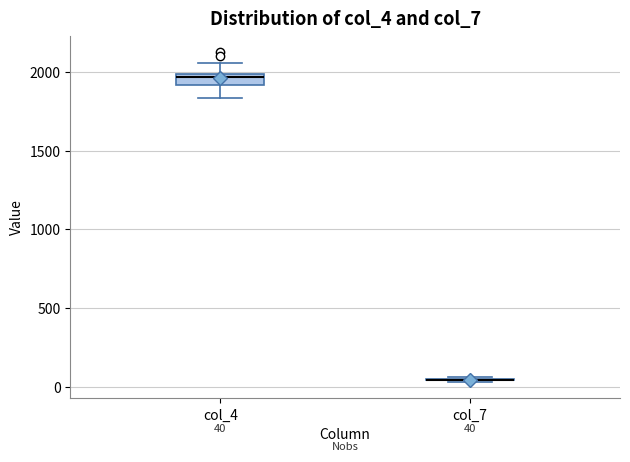

Comparing the boxes themselves (not the whiskers), which one is the tallest?

col_4